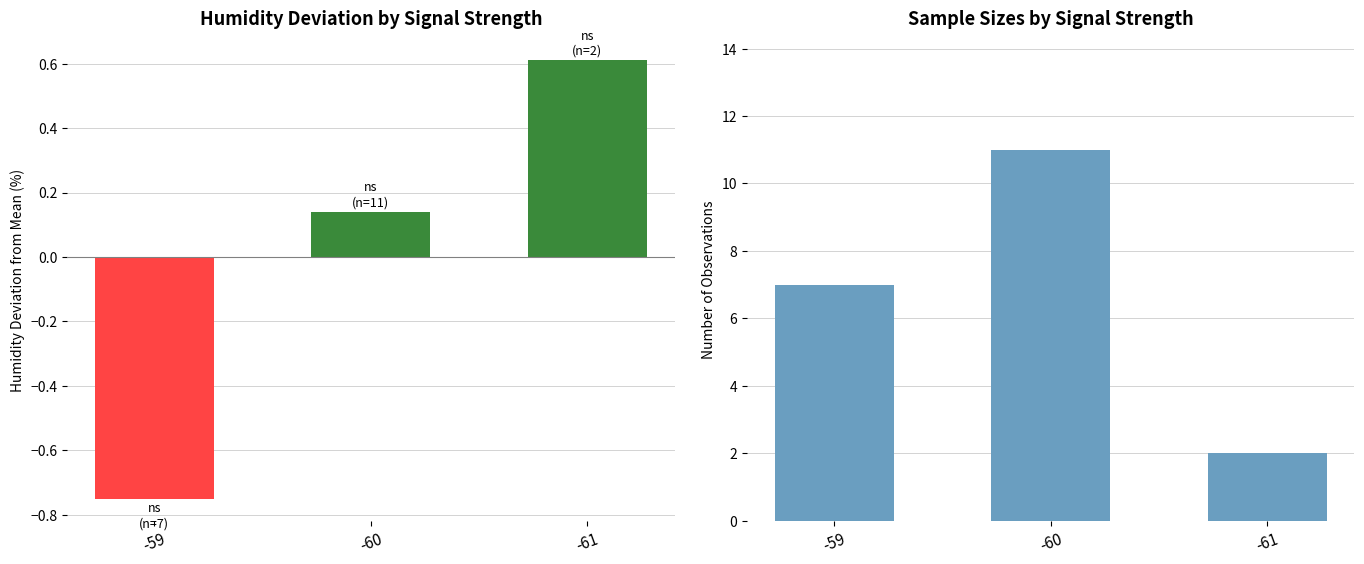

What is the smallest value displayed?

-0.8